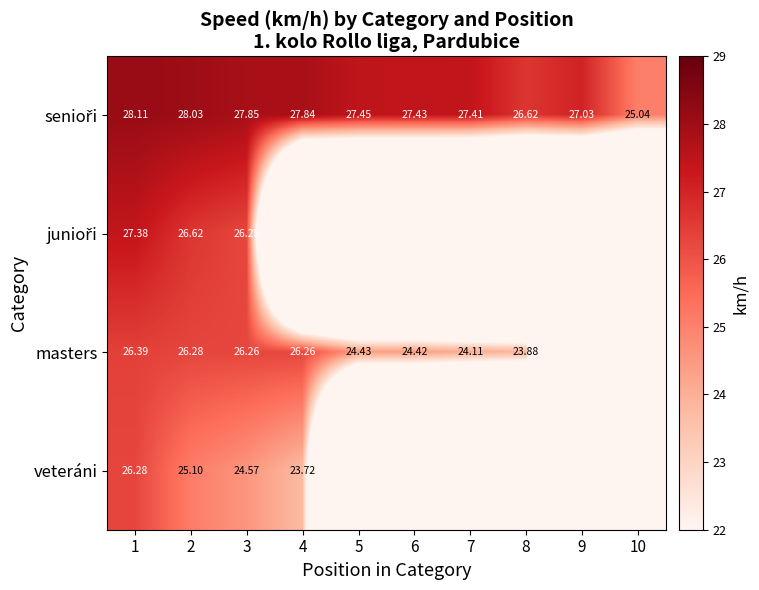

What is the difference between the maximum and minimum values in the senioři series?

3.1